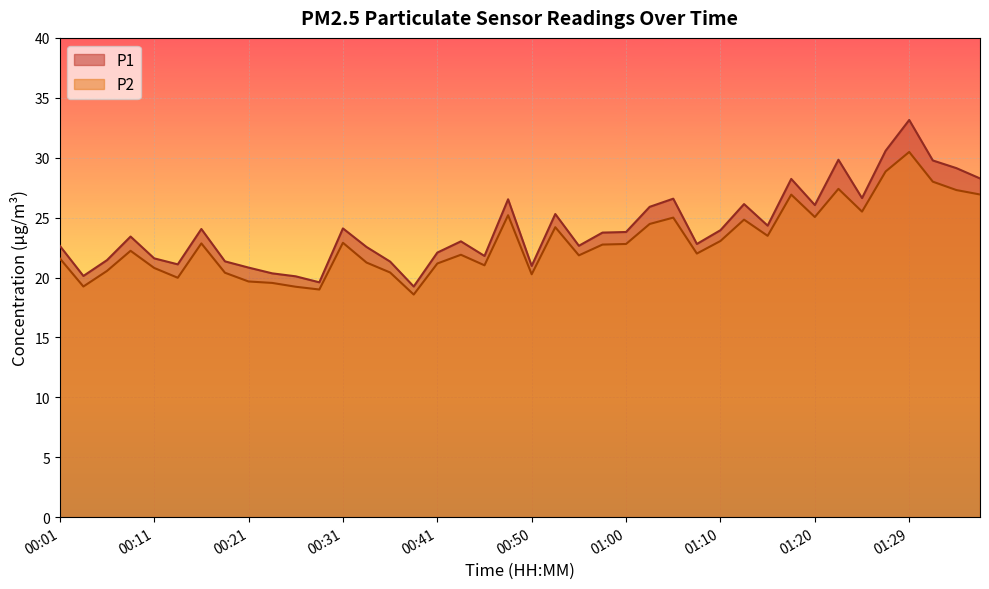

List the series in order of their peak value, highest first.

P1, P2